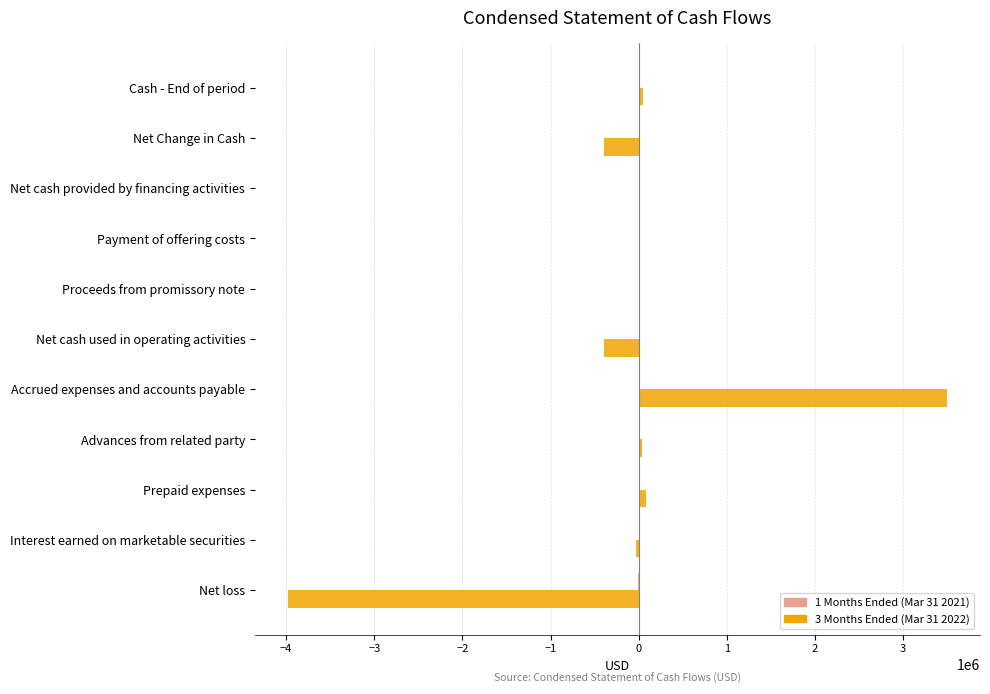

Count the number of categories in the chart.

11